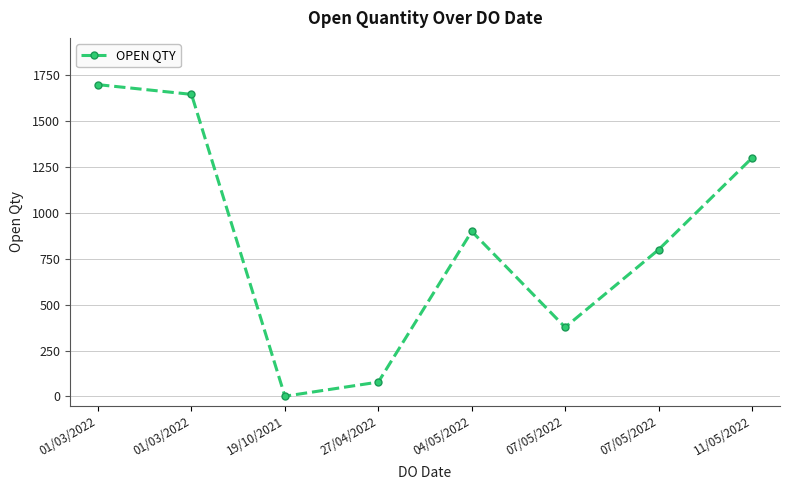

How many data points are less than 900?

4